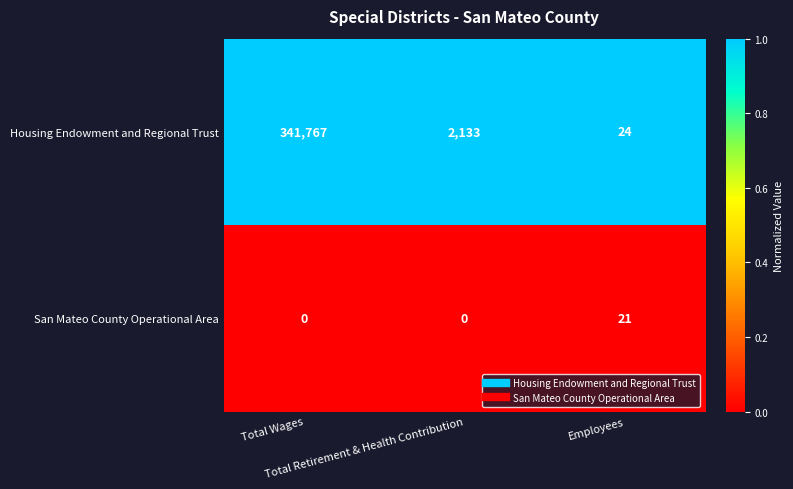

Which series has the largest range (max minus min)?

Housing Endowment and Regional Trust